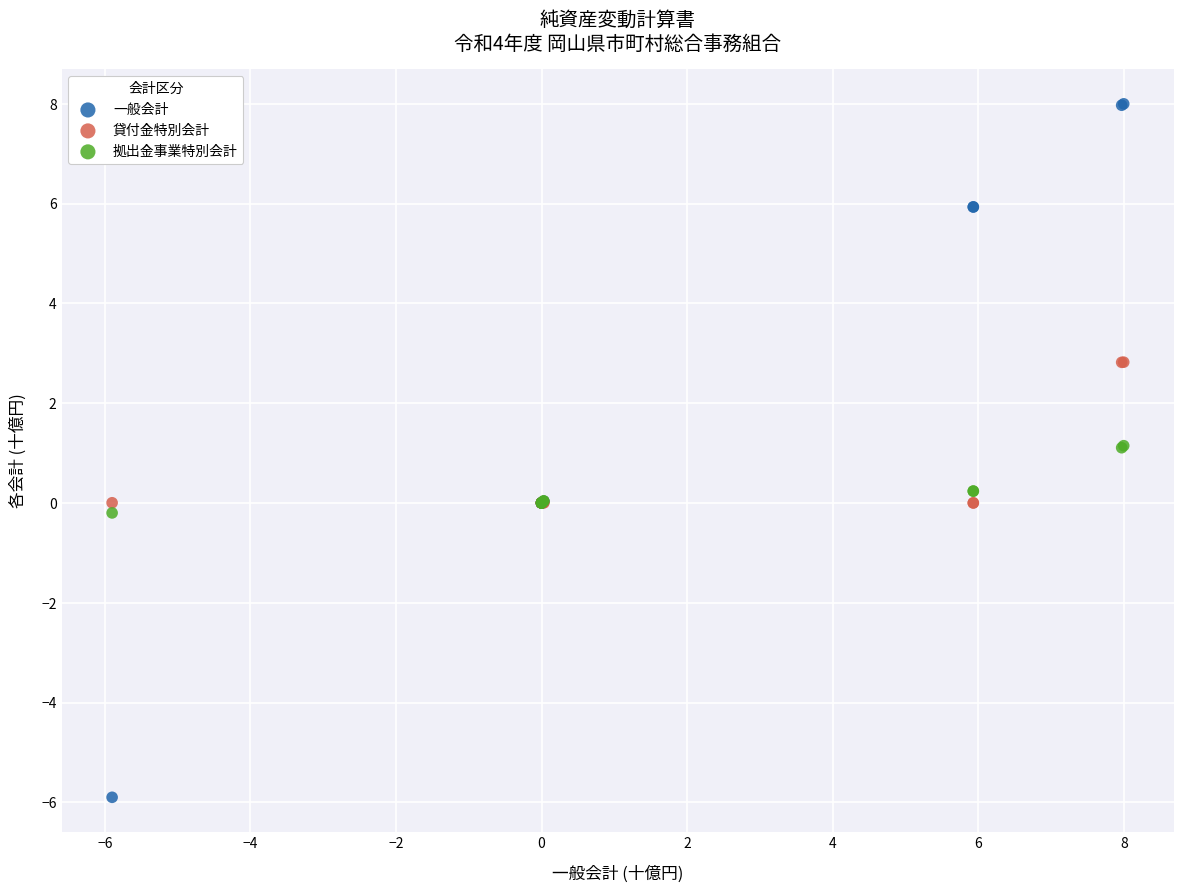

Which series contains the lowest Y value?

一般会計